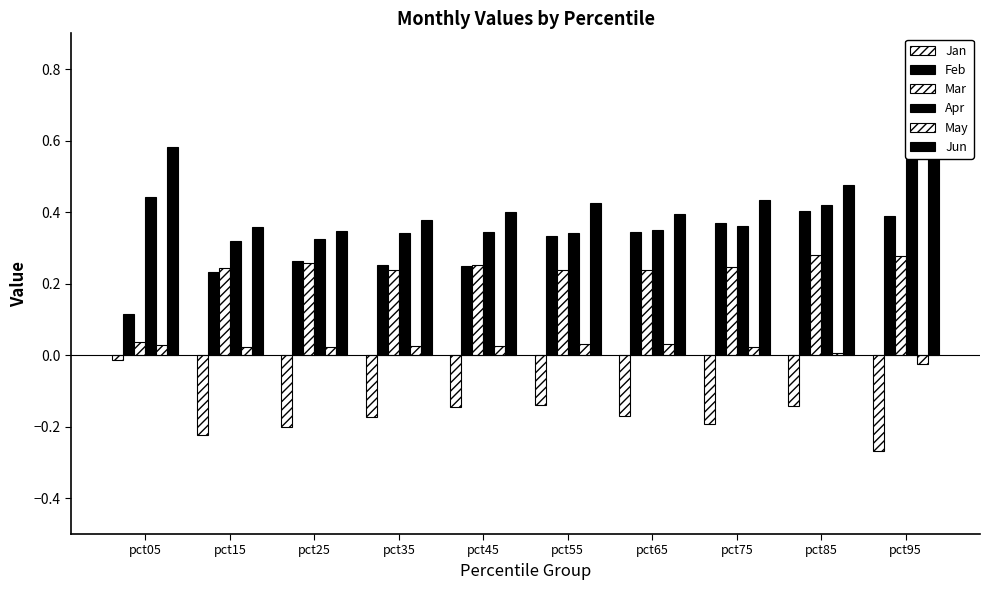

Which series has the largest total across all categories?

Jun